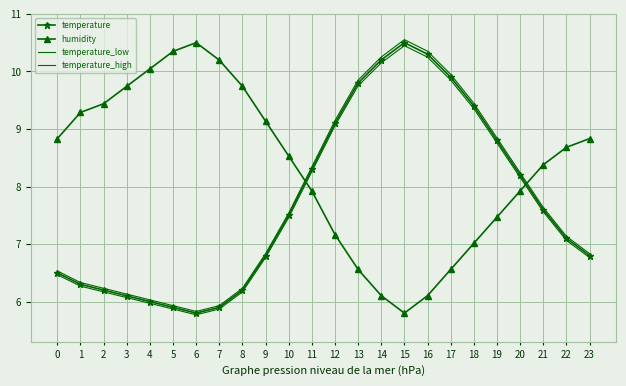

Rank the series at 18 from highest to lowest value.

temperature_high, temperature, temperature_low, humidity